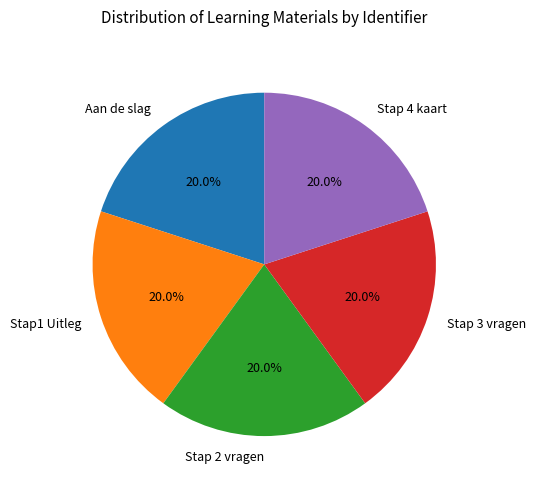

Approximately how many times larger is the value at Stap 4 kaart compared to Stap 3 vragen?

1.0